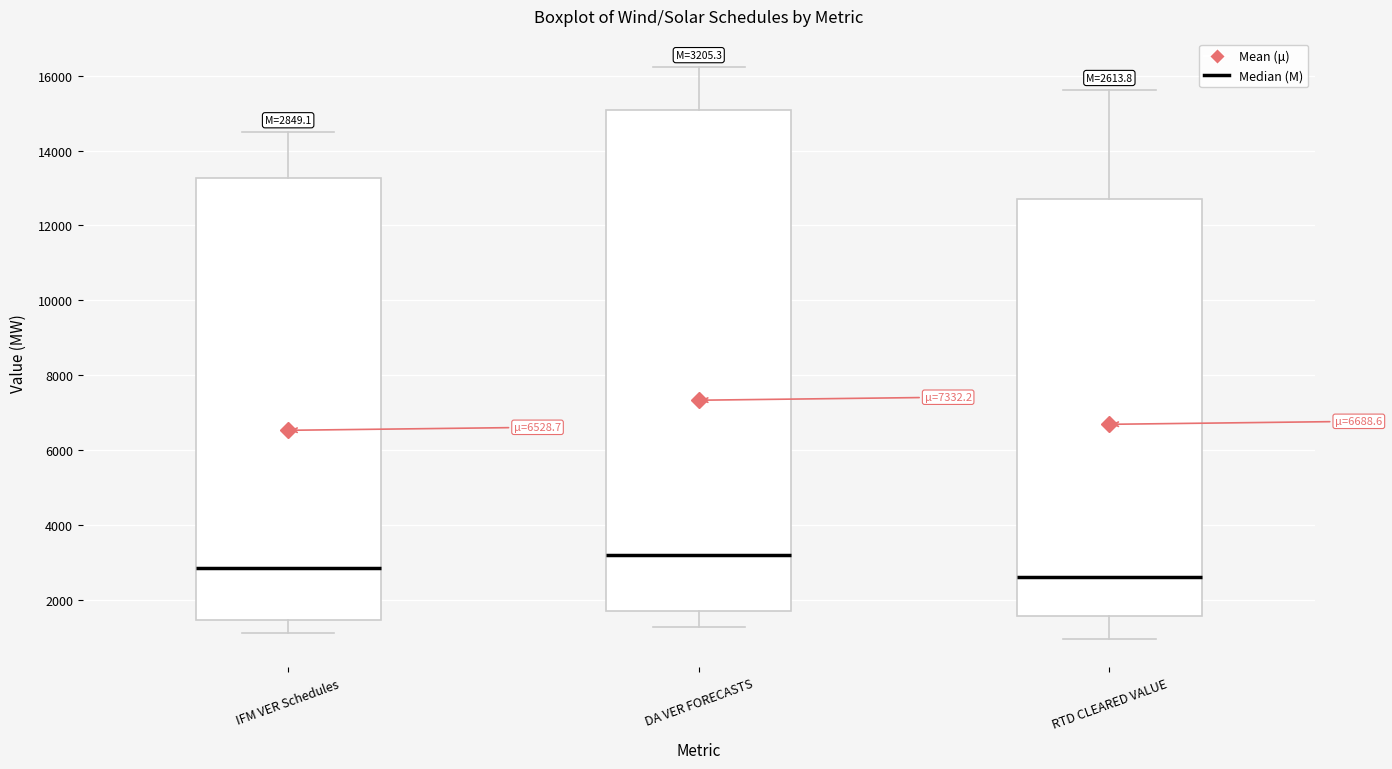

Which box's median line is the lowest?

RTD CLEARED VALUE